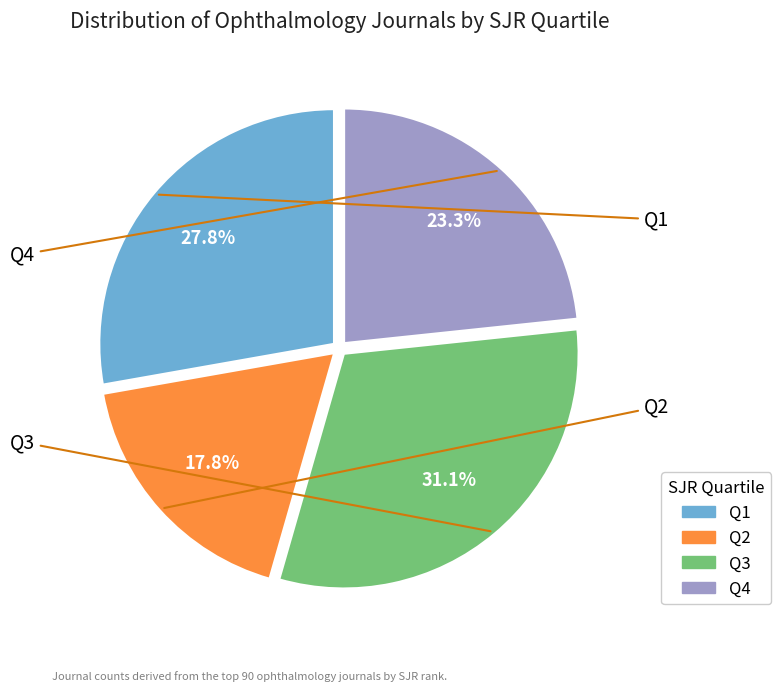

How much of the chart is everything except Q4?

76.7%